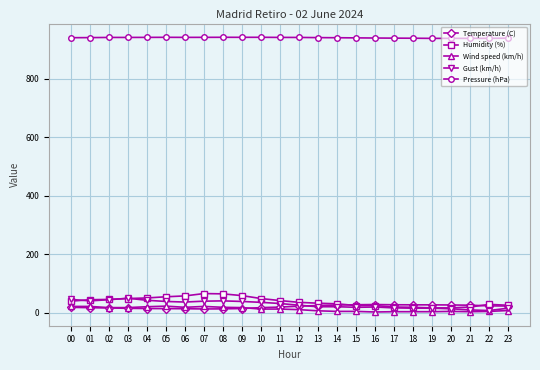

True or false: Pressure (hPa) has more than 0 points higher than both neighbors.

True